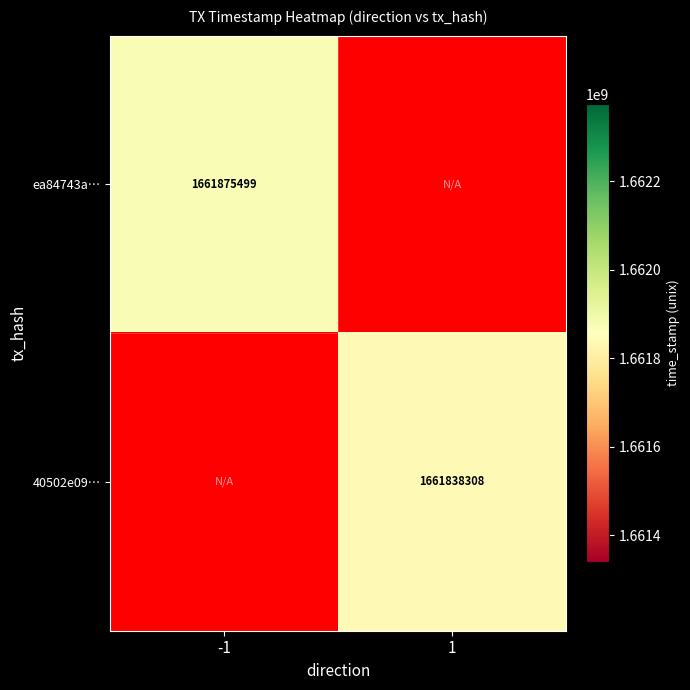

Which has a higher value, 1 or -1?

-1